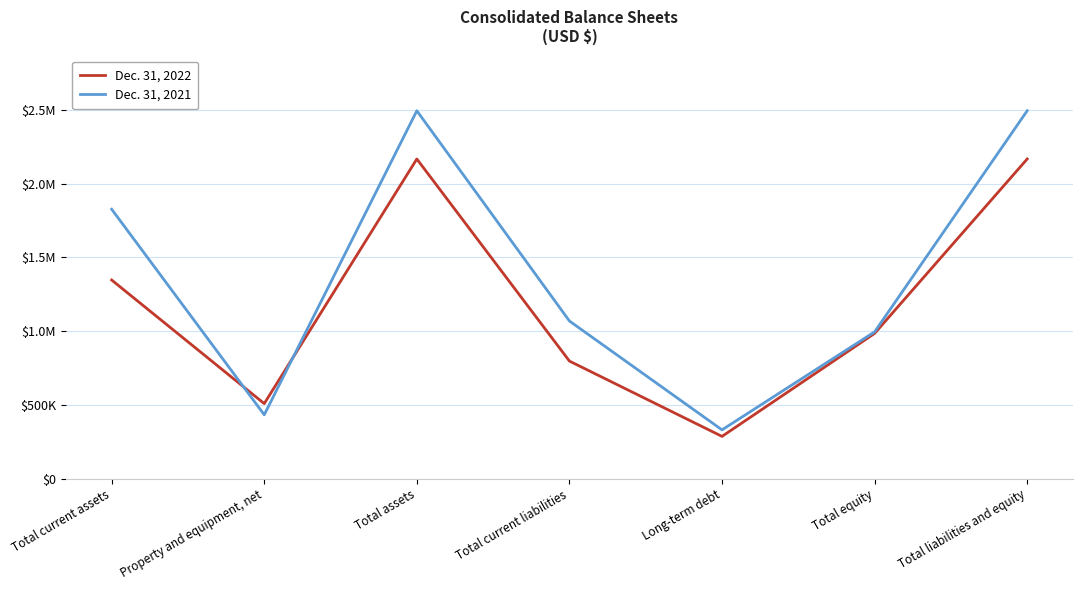

At how many categories does at least one series exceed 994608?

5